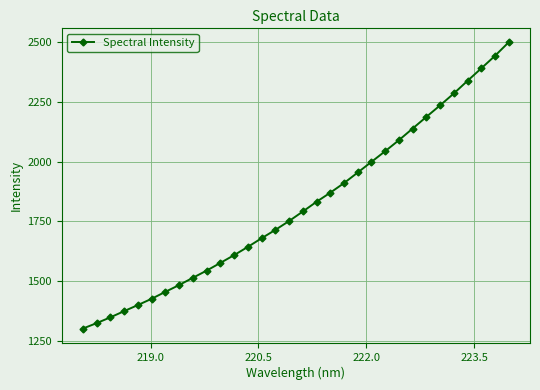

What is the value of the 25th point from the left?

2139.0